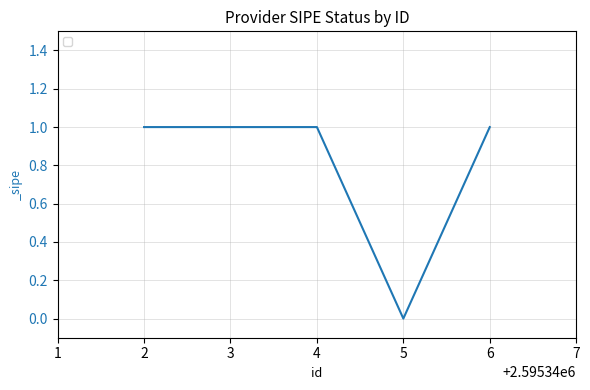

The chart shows a value of 1 at 6. True or false?

True